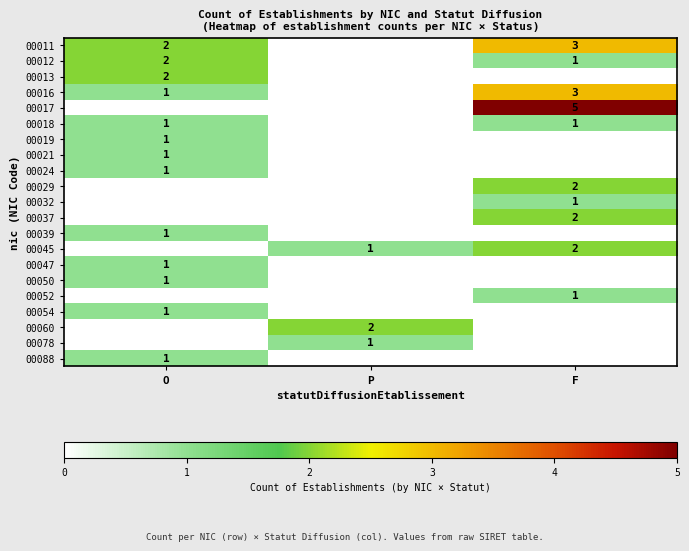

Count the number of categories in the chart.

3